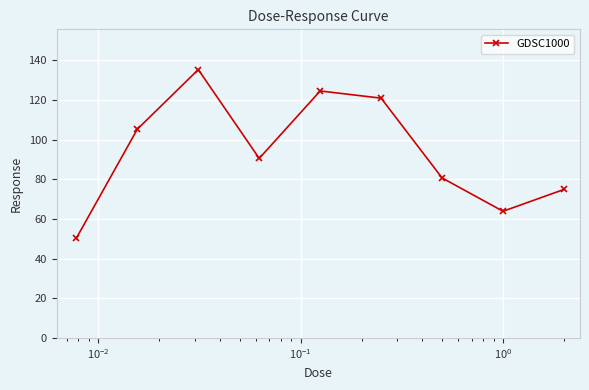

How many points are lower than both their immediate neighbors (excluding endpoints)?

2